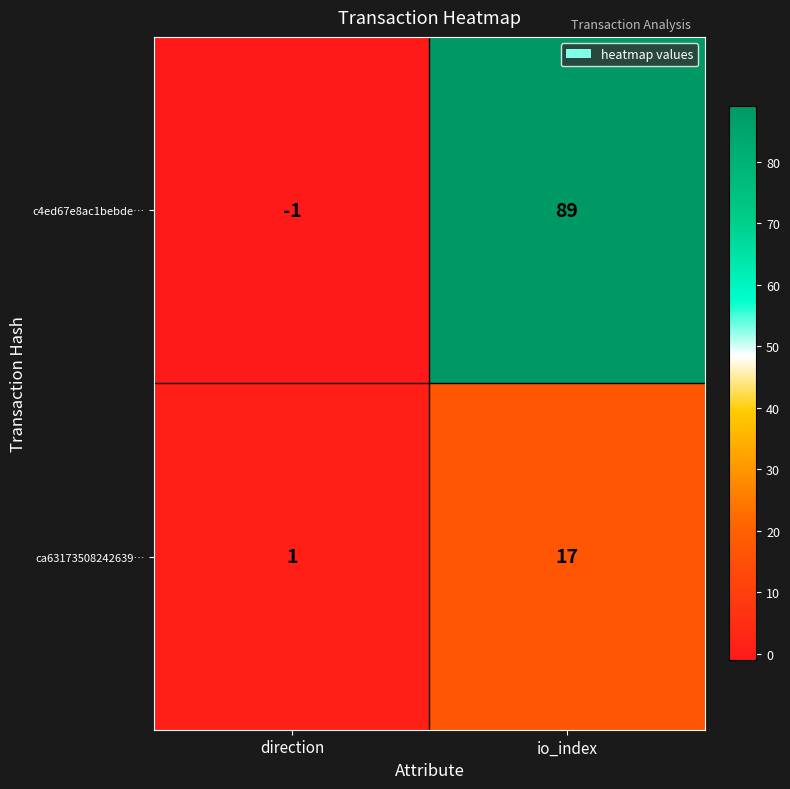

The value of c4ed67e8ac1bebde… at direction is -1. True or false?

True